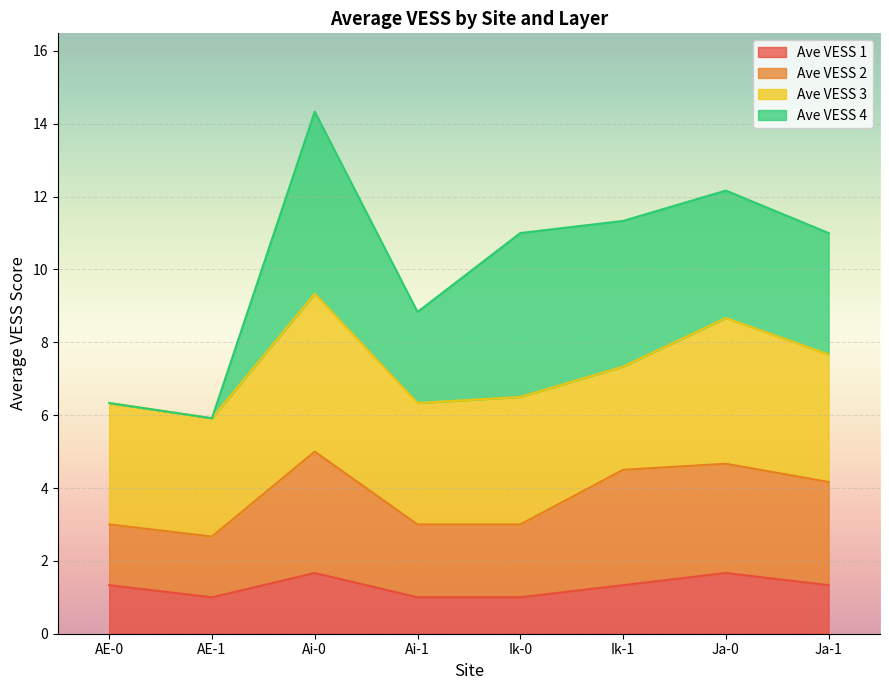

At which category does Ave VESS 1 reach its first local valley?

AE-1